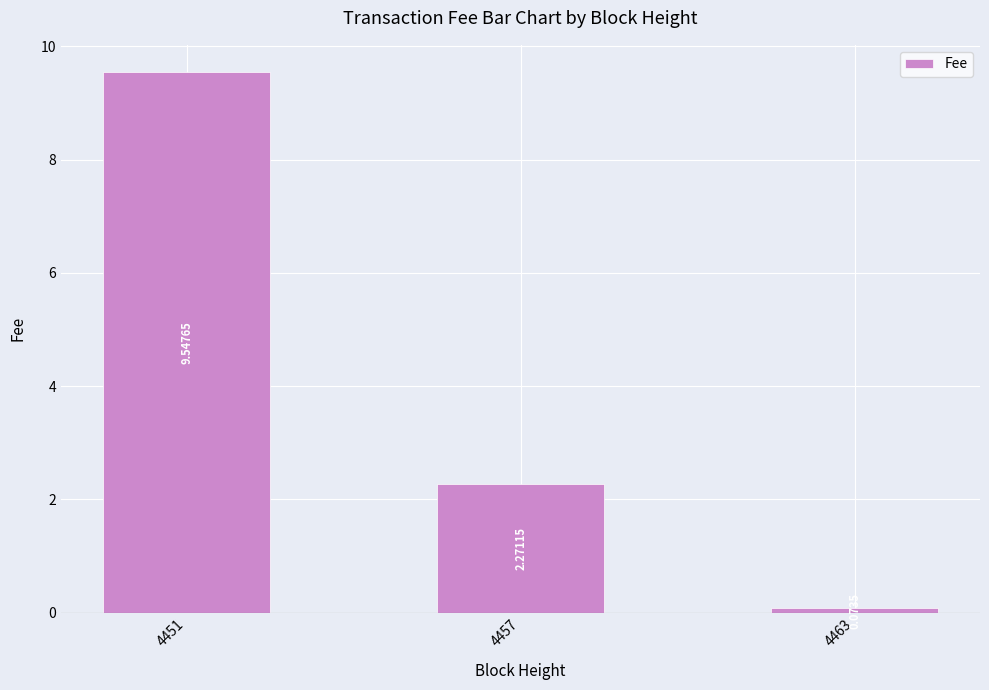

At which category does the chart reach its minimum across all series?

4463